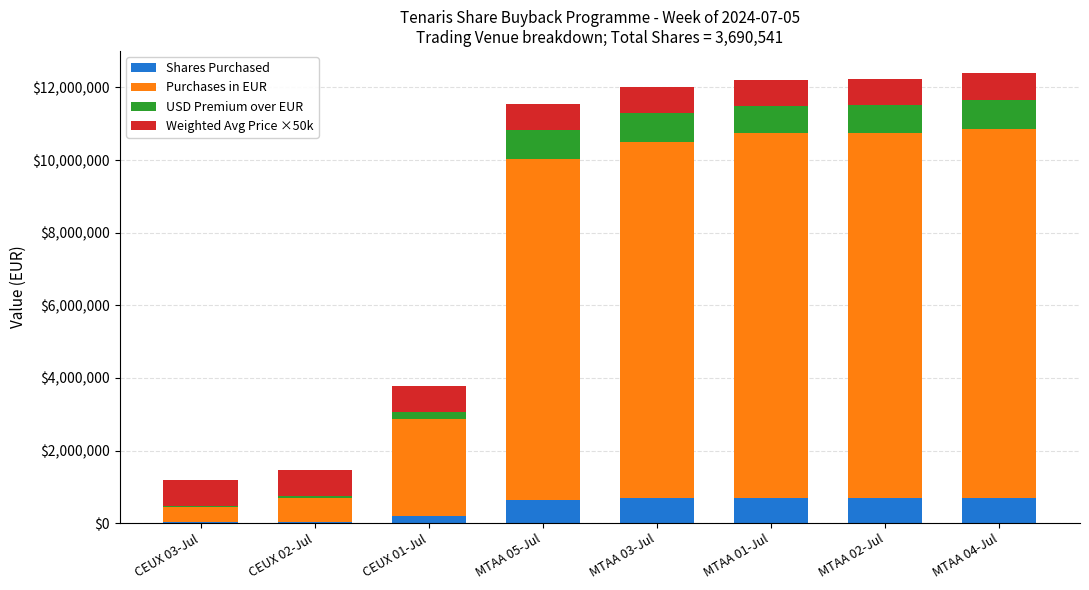

How many data points does each series have?

8